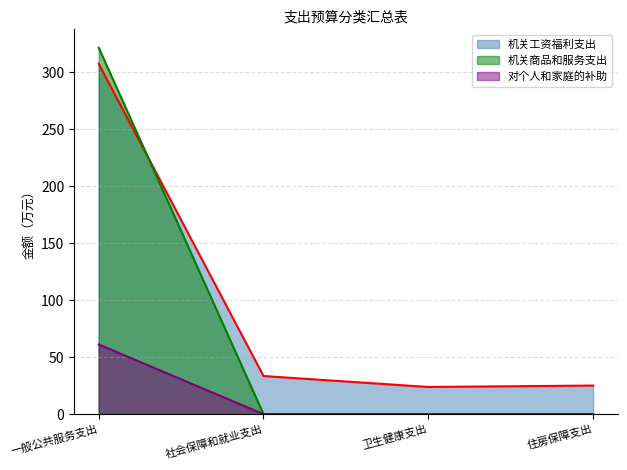

What is the difference between the 机关工资福利支出_line values at 社会保障和就业支出 and 住房保障支出?

8.4